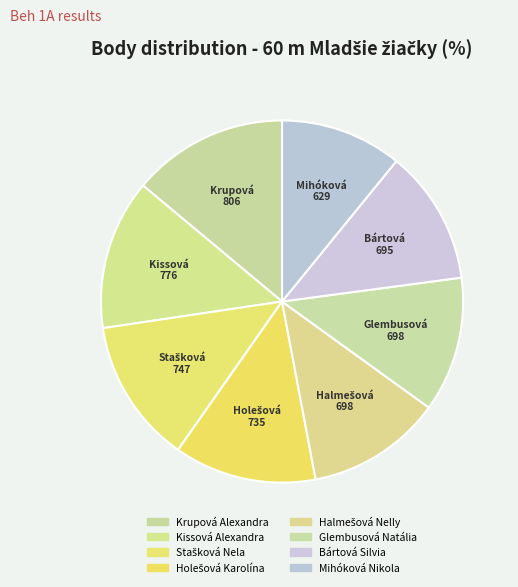

To the nearest percent, what percentage of the pie is Holešová Karolína?

13%